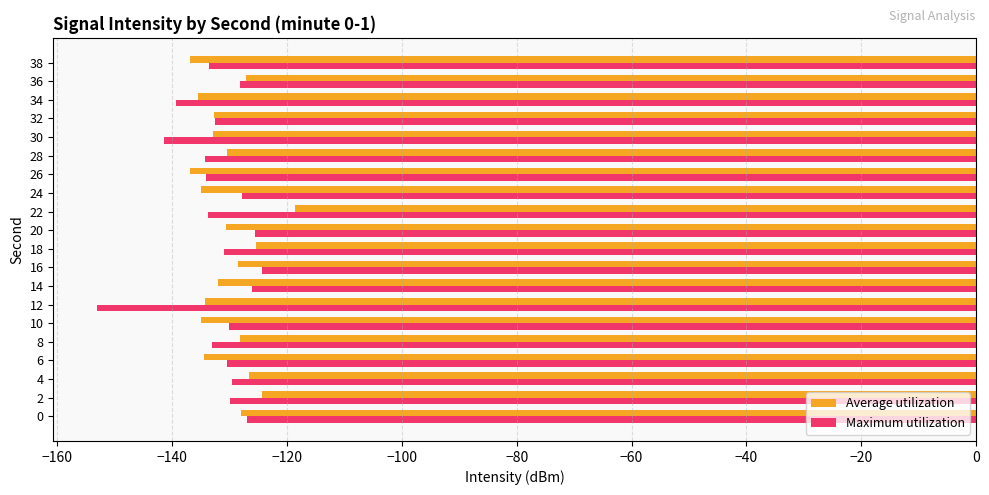

What is the average value of the Maximum utilization series?

-132.3